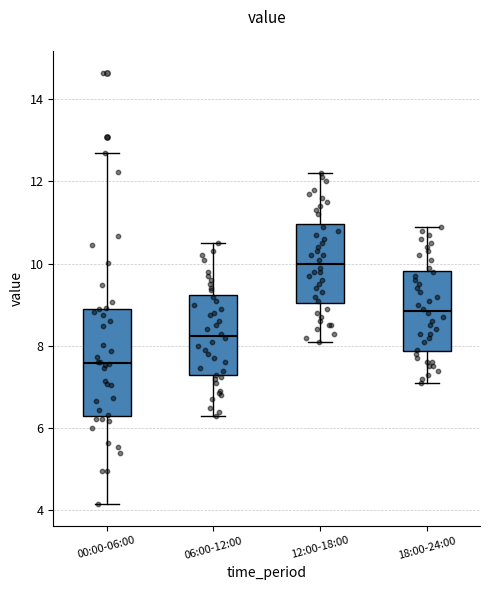

Where does the upper whisker of the box for 12:00-18:00 end on the y-axis? The values are not printed on the chart, so give them approximately, as read against the axis.

12.2